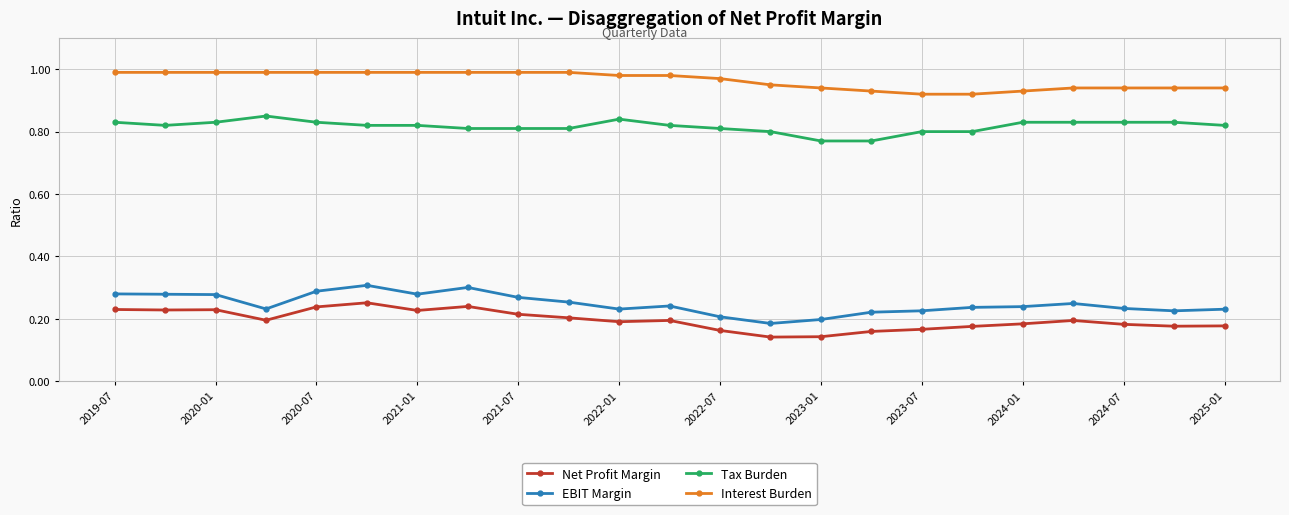

What is the sum of all Tax Burden values?

18.8